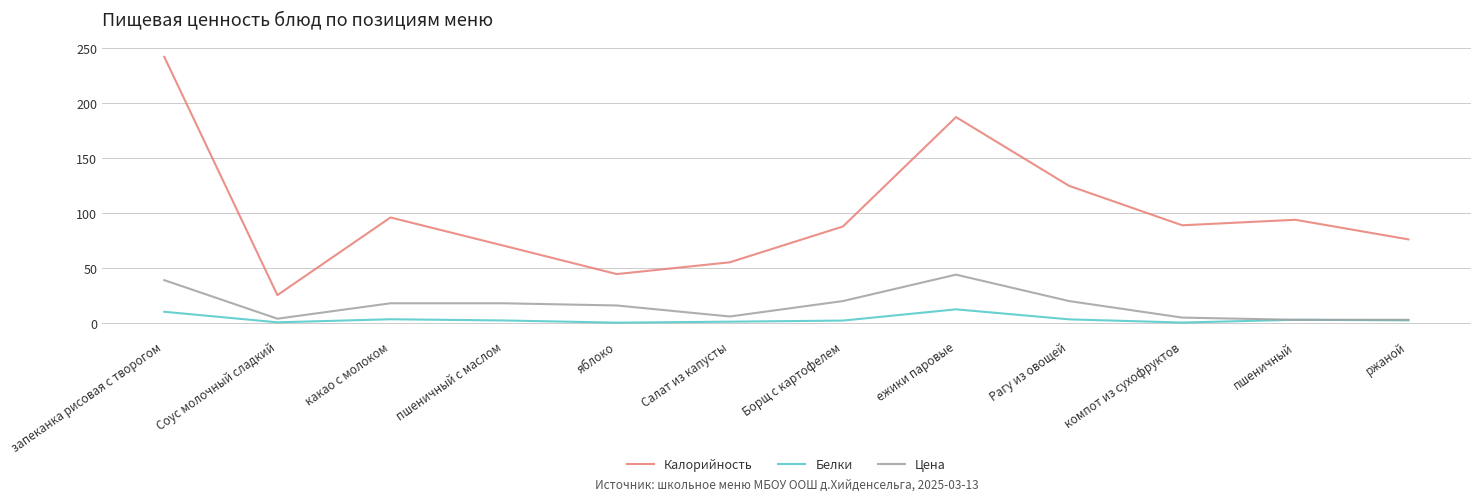

Which series changed the most between Соус молочный сладкий and какао с молоком?

Калорийность